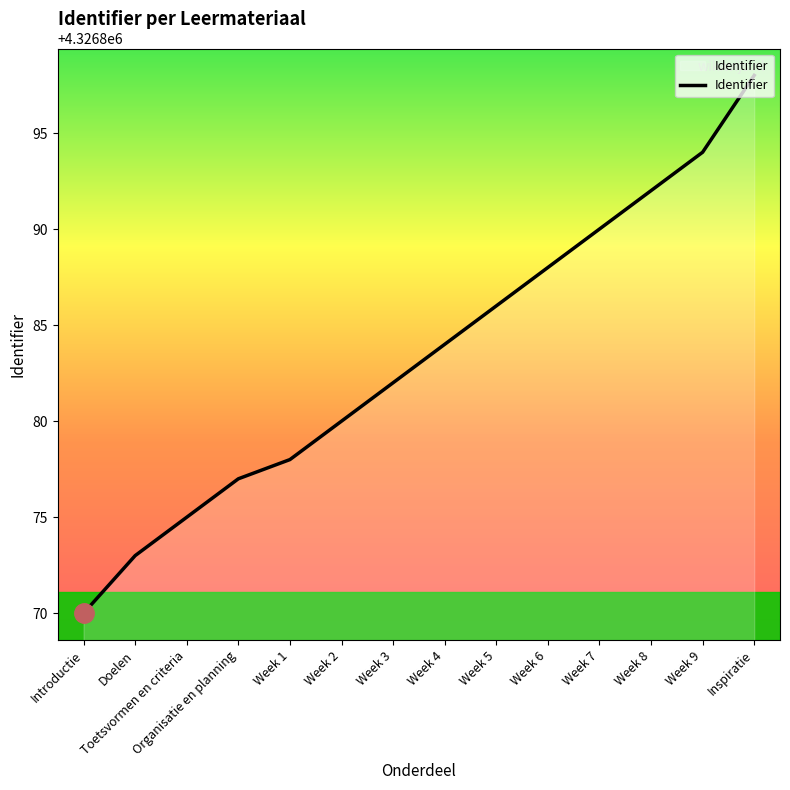

How many lines are shown in the chart?

1